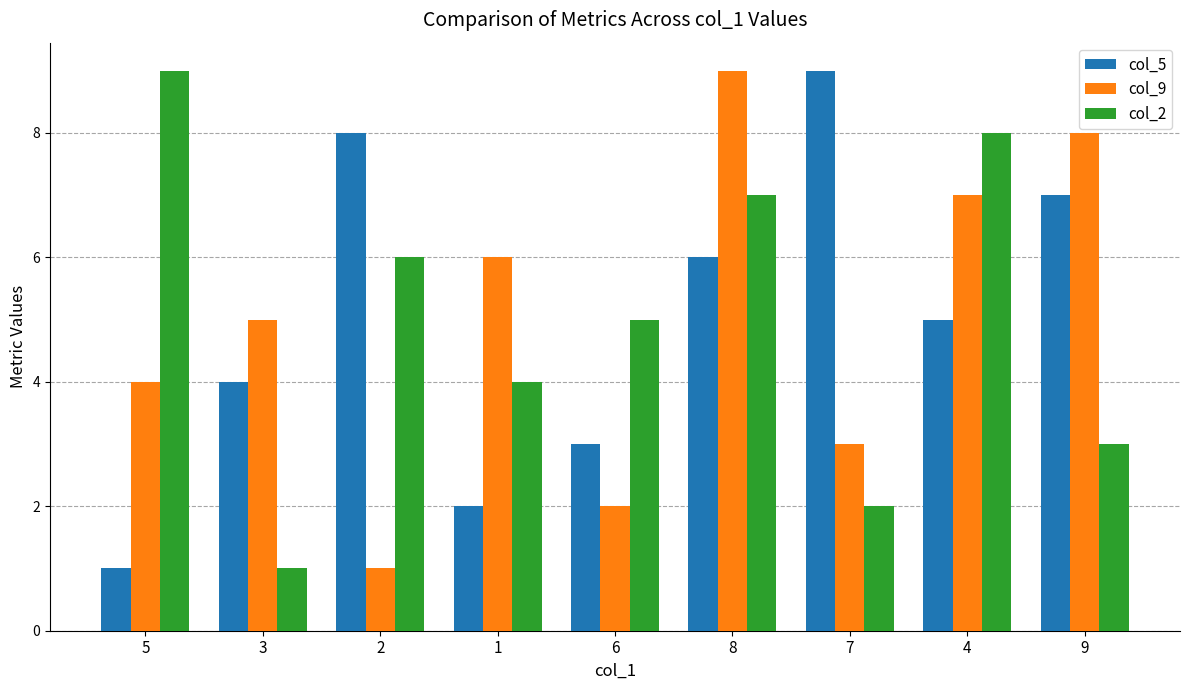

What is the label of the 3rd bar from the left?

2